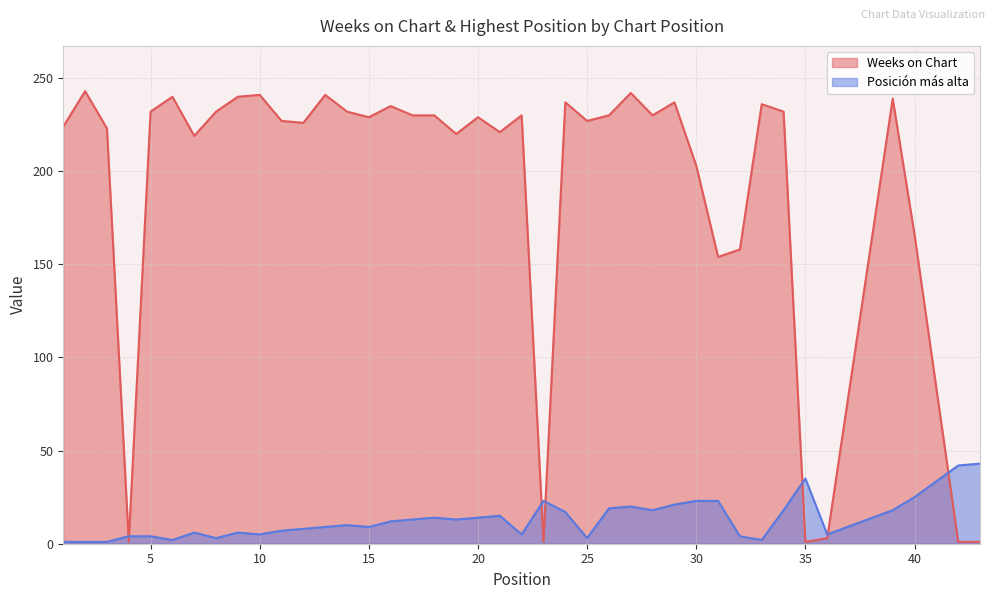

In Posicion mas alta, how many points are higher than both neighbors (excluding endpoints)?

8